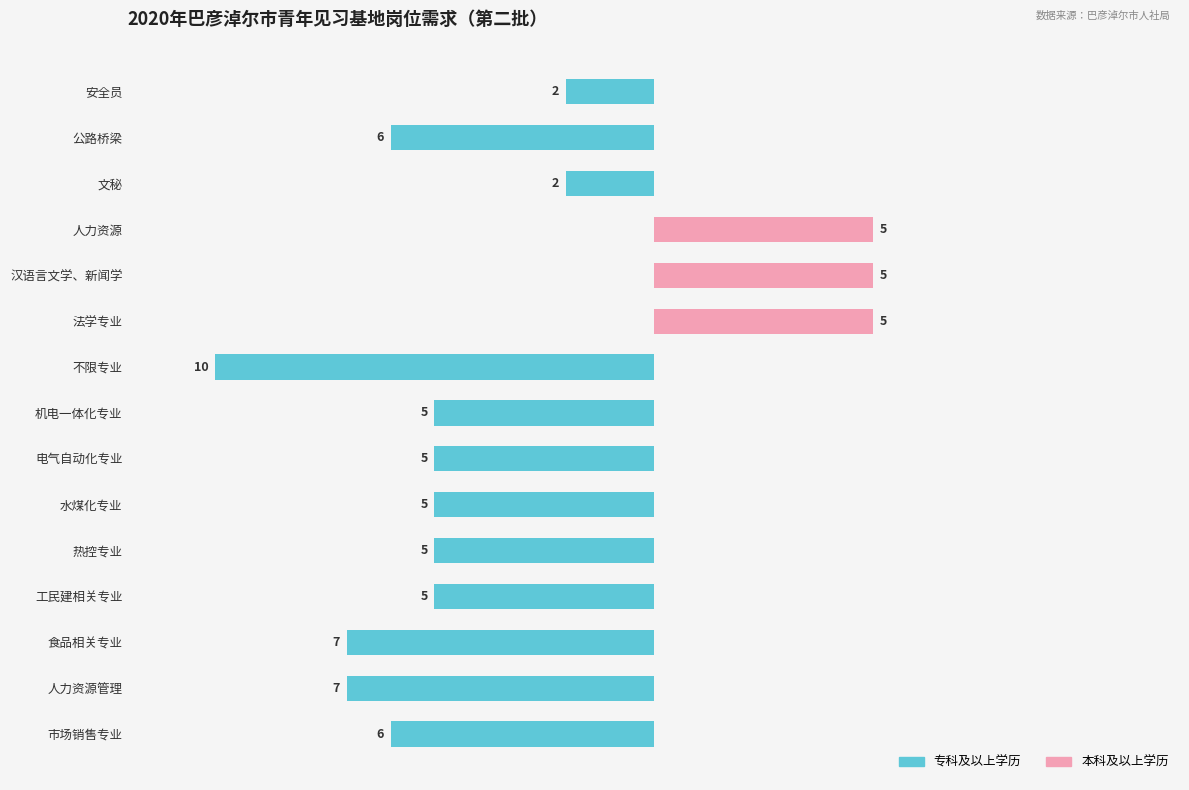

How many series are shown in this chart?

2